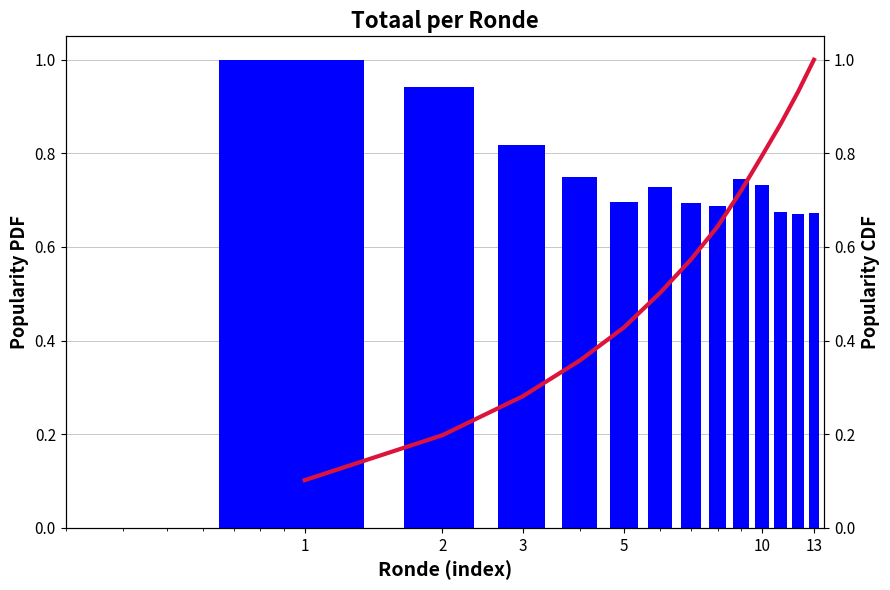

Count the number of data series in this chart.

2